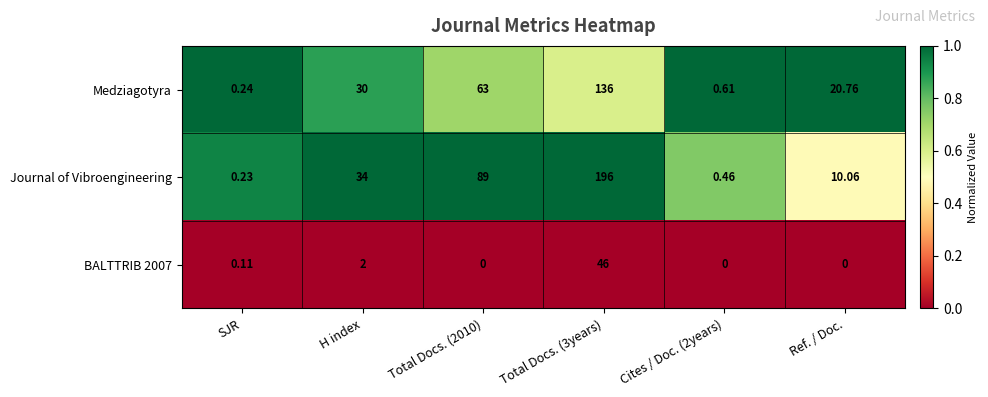

Is the value of Journal of Vibroengineering at Total Docs. (2010) greater than the value of BALTTRIB 2007 at SJR?

Yes